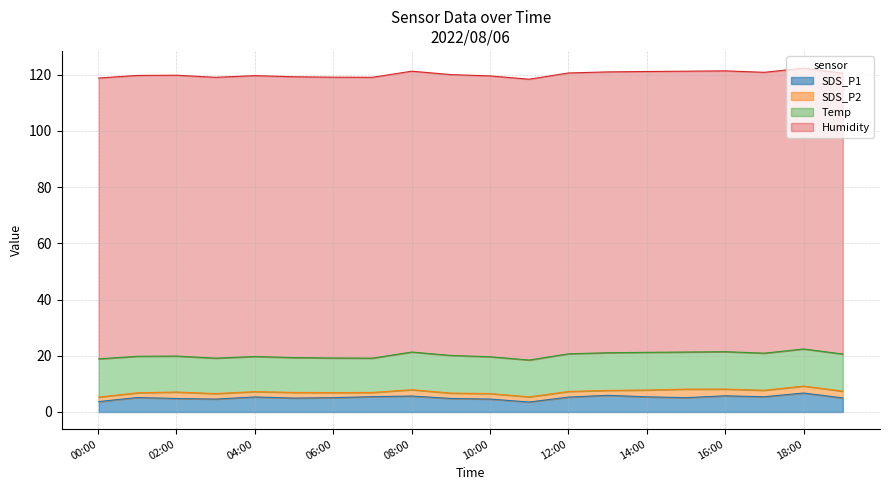

What is the greatest value displayed?

99.9